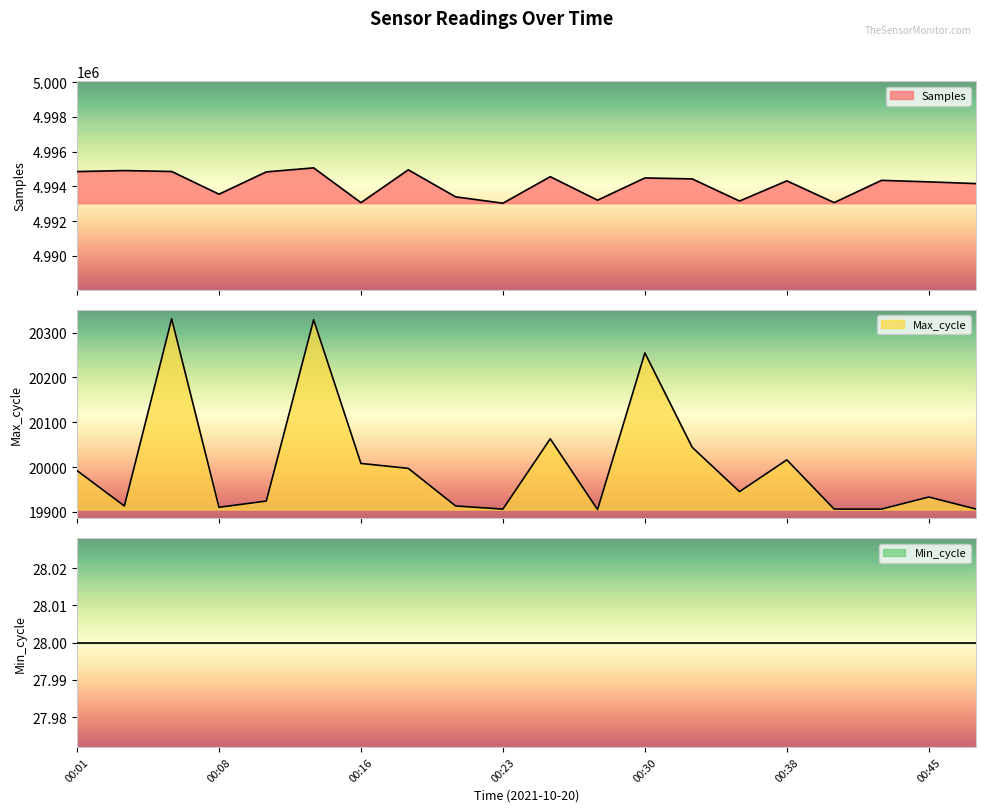

The value of Samples at 00:26 is 7222764. True or false?

False